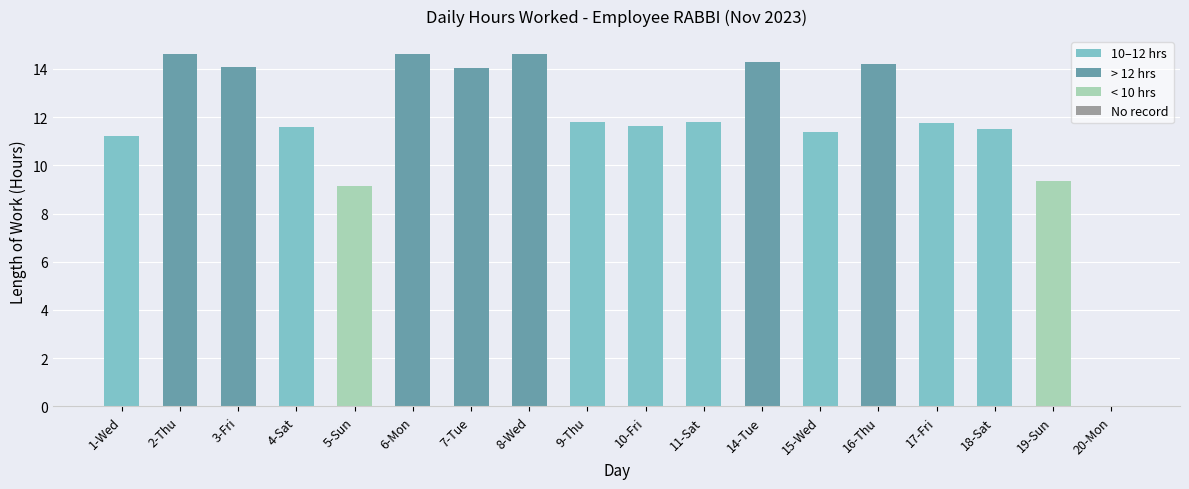

How many values are above zero?

17